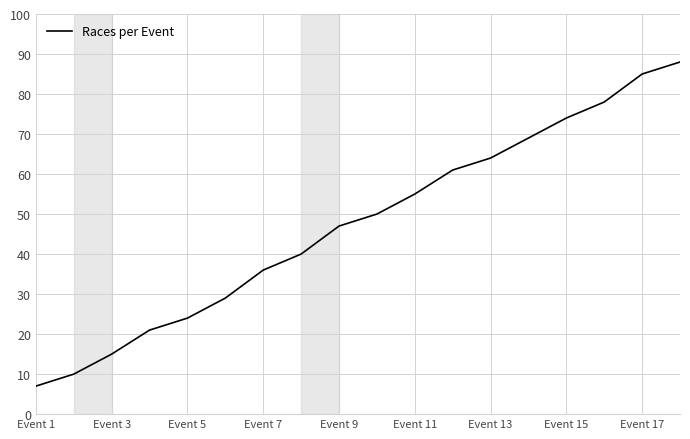

What is the average value?

47